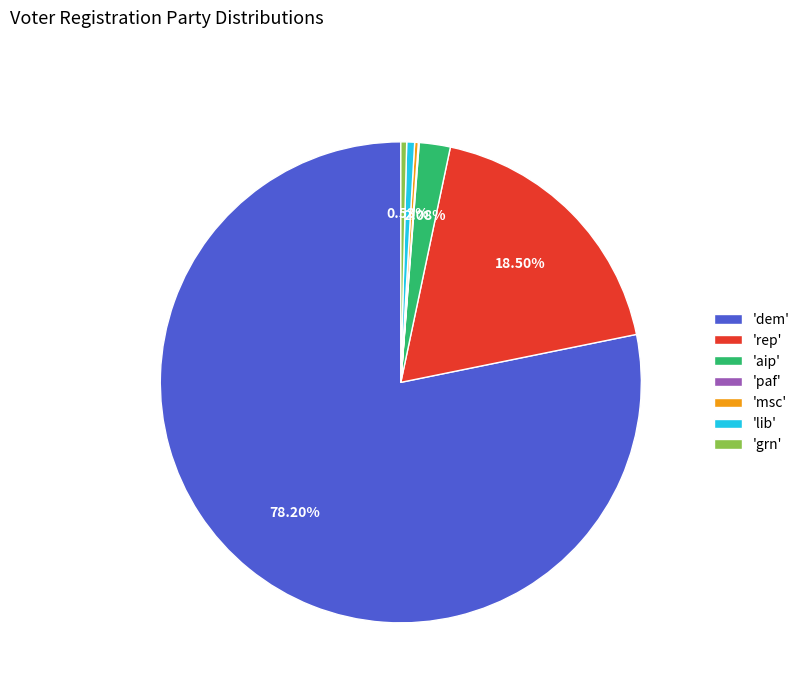

Combined, do 'dem' and 'rep' account for over 50%?

Yes